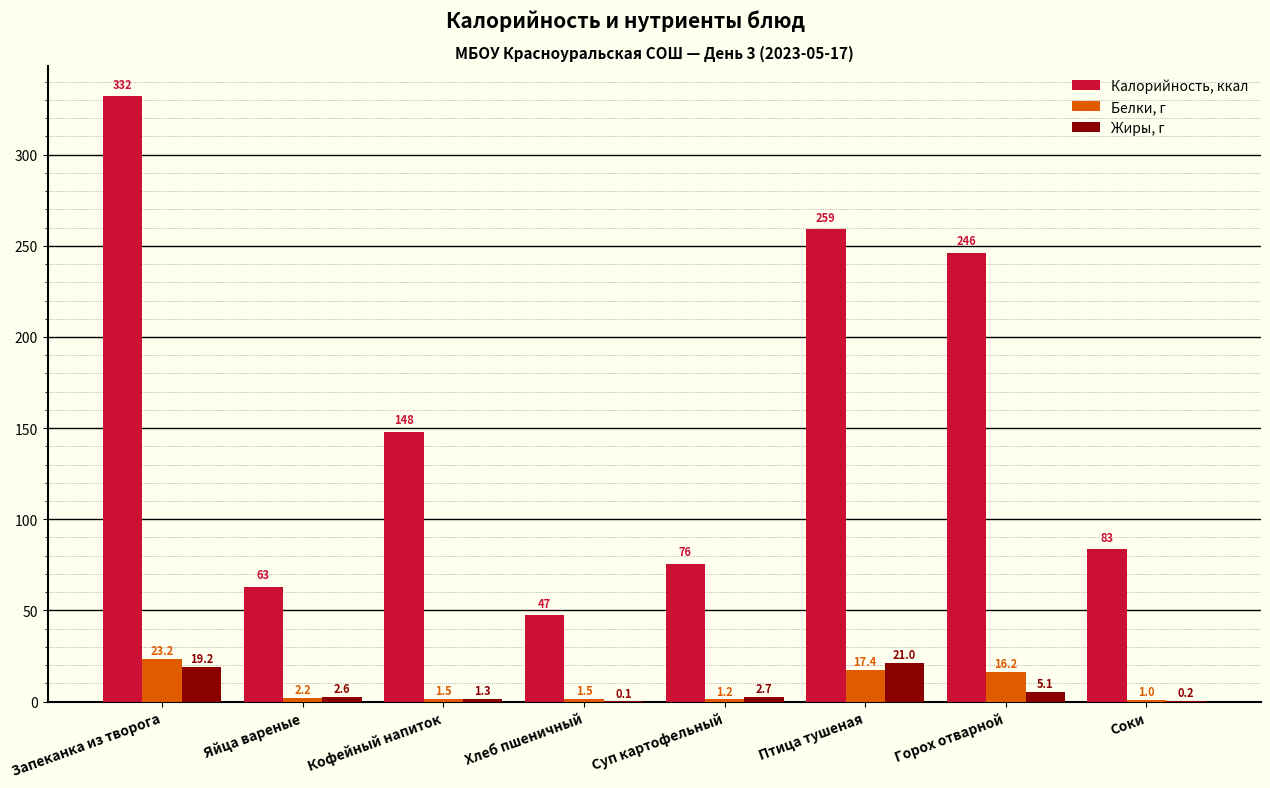

At which category is the sum across all series the highest?

Запеканка из творога